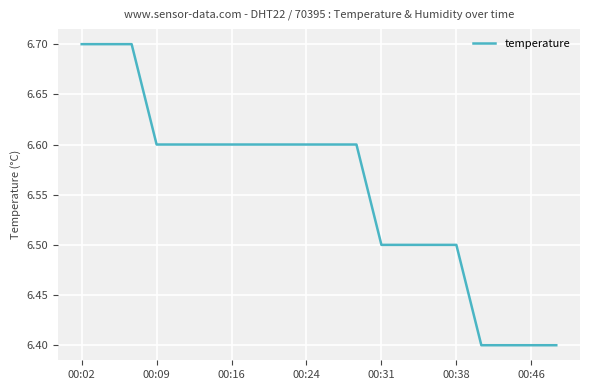

What is the difference between the maximum and minimum values?

0.3